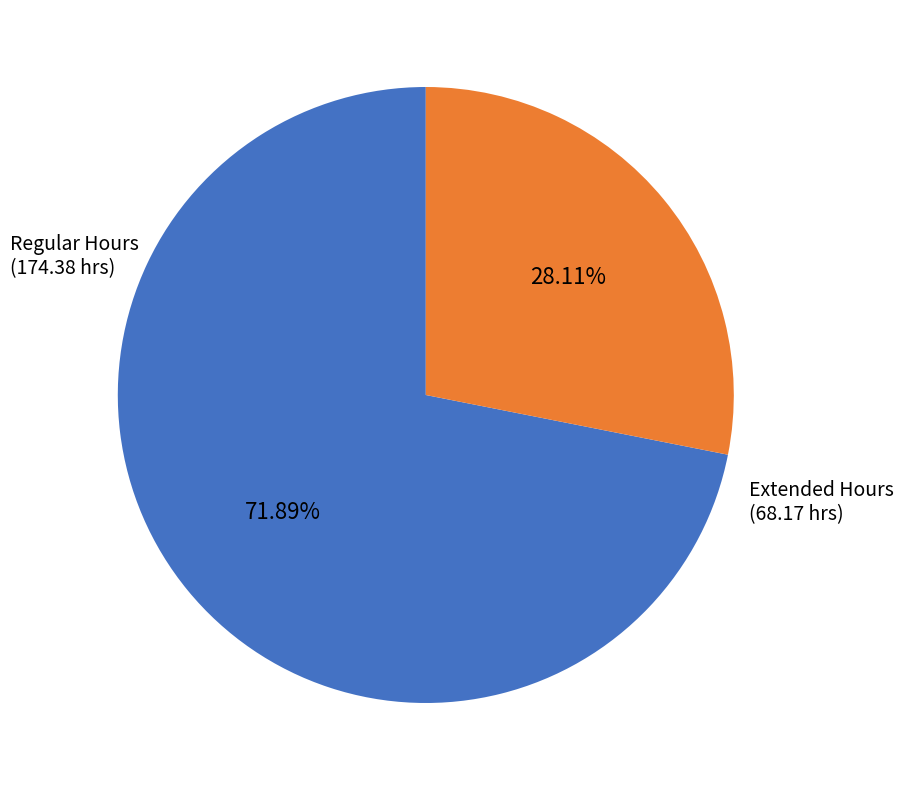

Does any single category account for the majority?

Yes